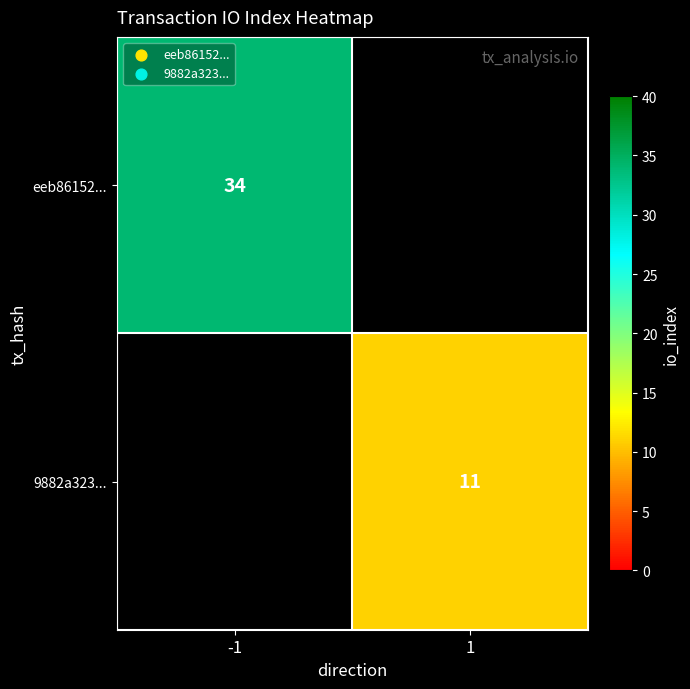

True or false: 9882a323... has a value of 11 at 1.

True